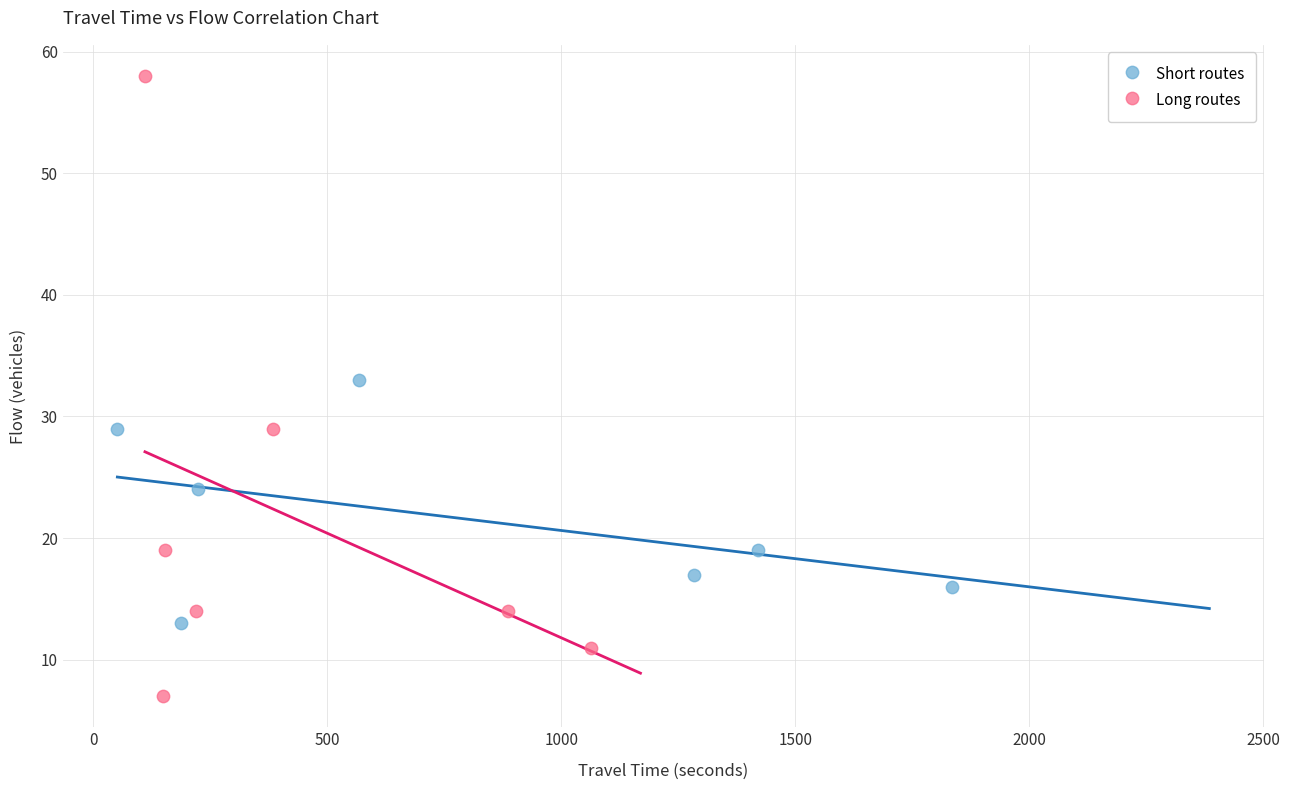

Which series has the widest spread of Y values?

Long routes